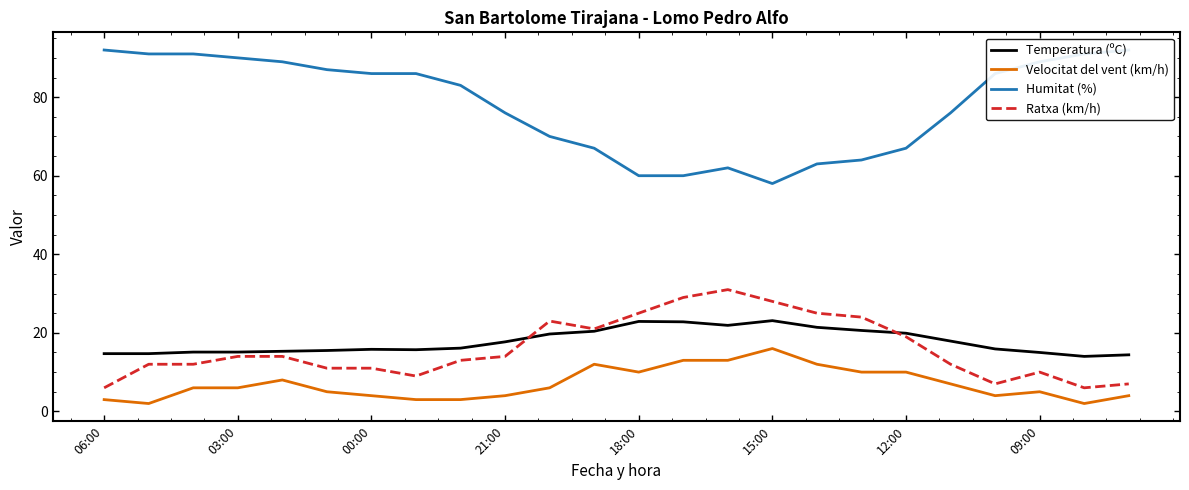

At how many categories does at least one series exceed 26?

24